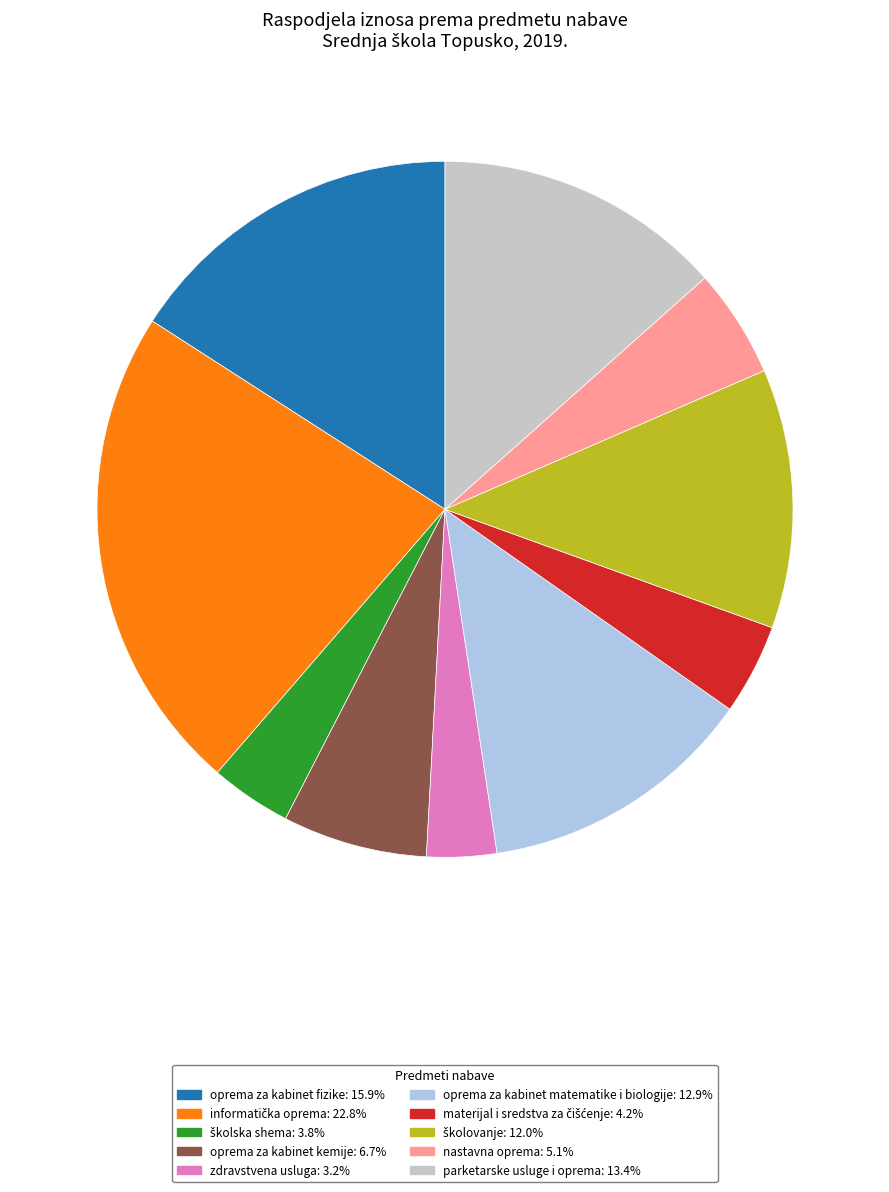

Does oprema za kabinet fizike: 15.9% account for over 50% of the chart?

No